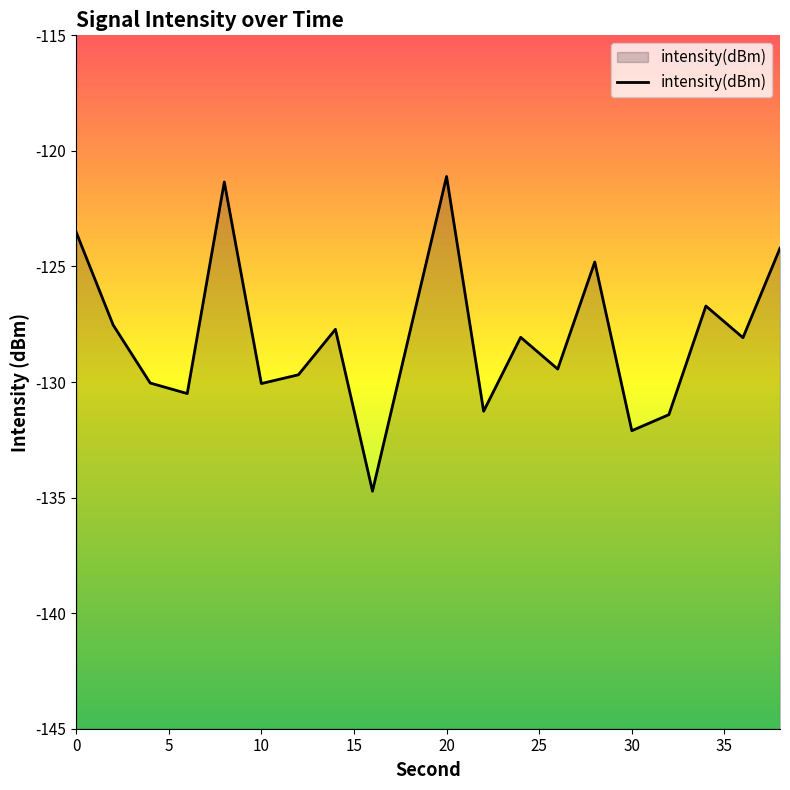

Reading left to right, extract all data points from this chart.

0=-123.5	2=-127.5	4=-130.0	6=-130.5	8=-121.3	10=-130.1	12=-129.7	14=-127.7	16=-134.7	18=-127.9	20=-121.1	22=-131.3	24=-128.1	26=-129.4	28=-124.8	30=-132.1	32=-131.4	34=-126.7	36=-128.1	38=-124.2